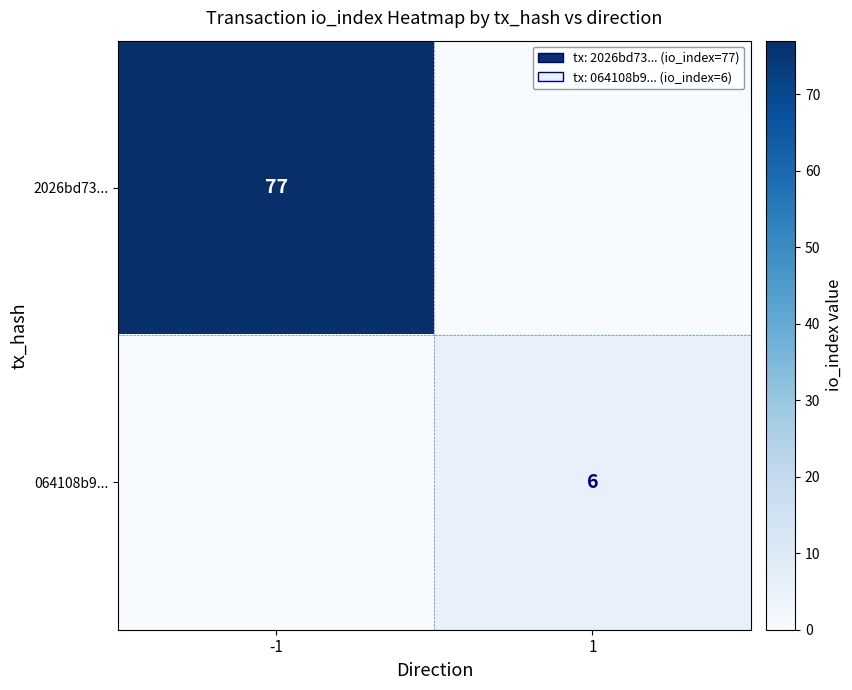

What is the total value across all series at 1?

6